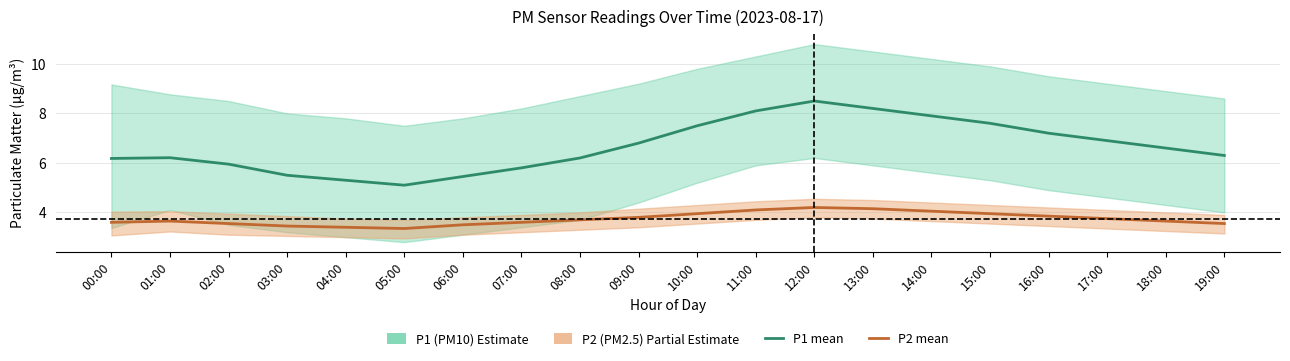

Which series has the largest total across all categories?

P1 (PM10) mean